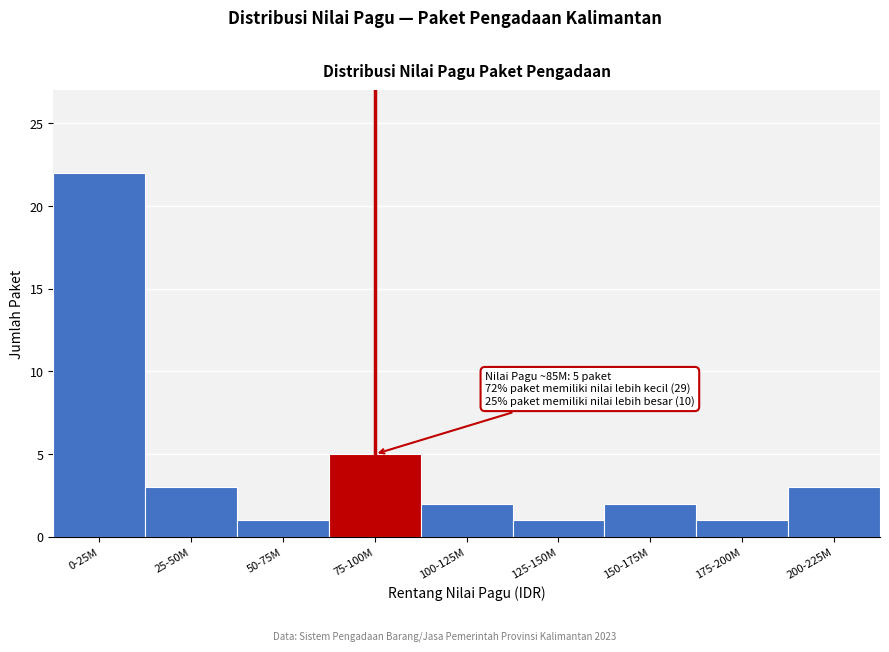

Reading left to right, list all the values displayed in this chart.

22	3	1	5	2	1	2	1	3